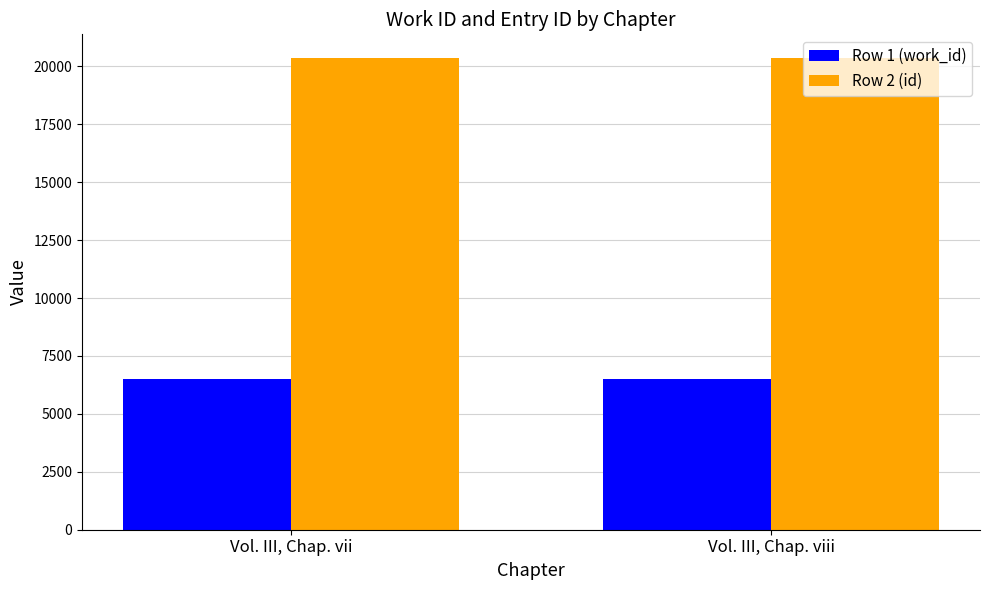

What is the difference between the highest and lowest values at Vol. III, Chap. vii?

13859